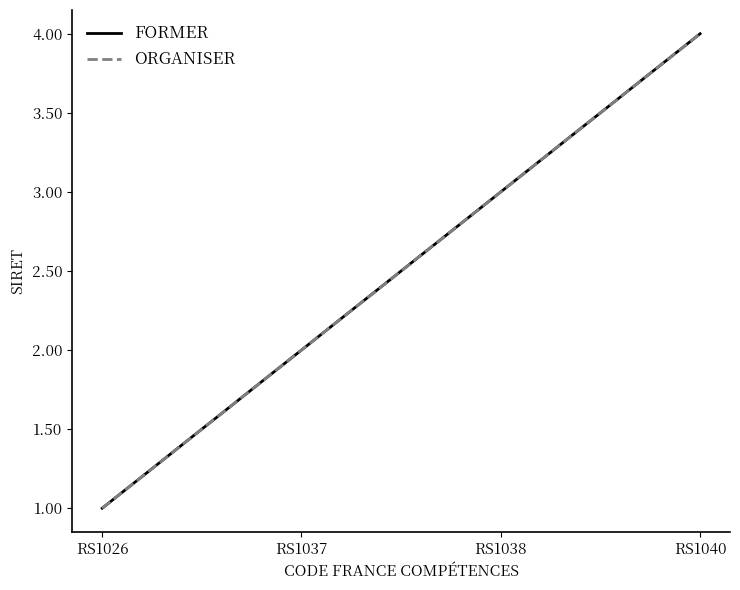

Does the chart display data point markers on the line(s)?

No